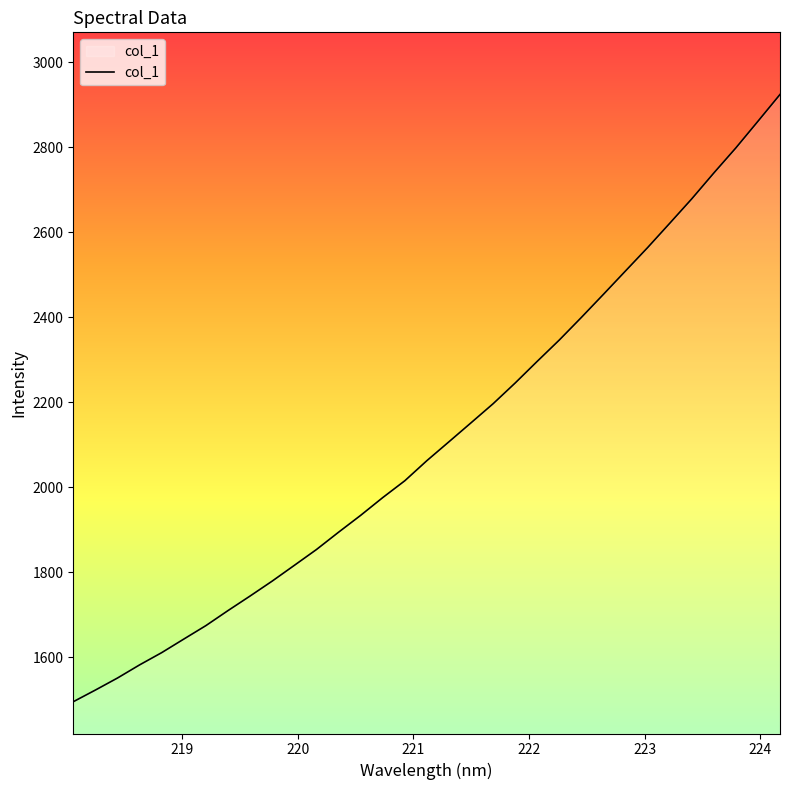

What is the difference between the maximum and minimum values?

1429.0